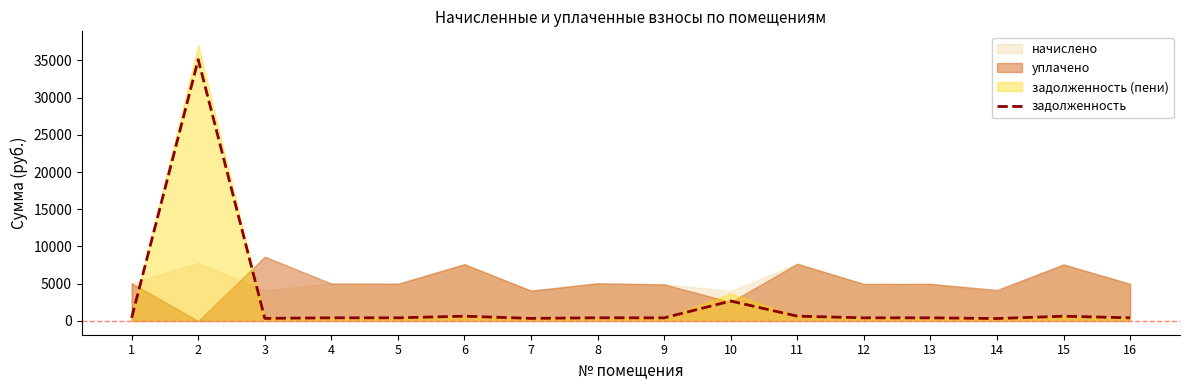

What is the change in value from 8 to 14?

-99.6